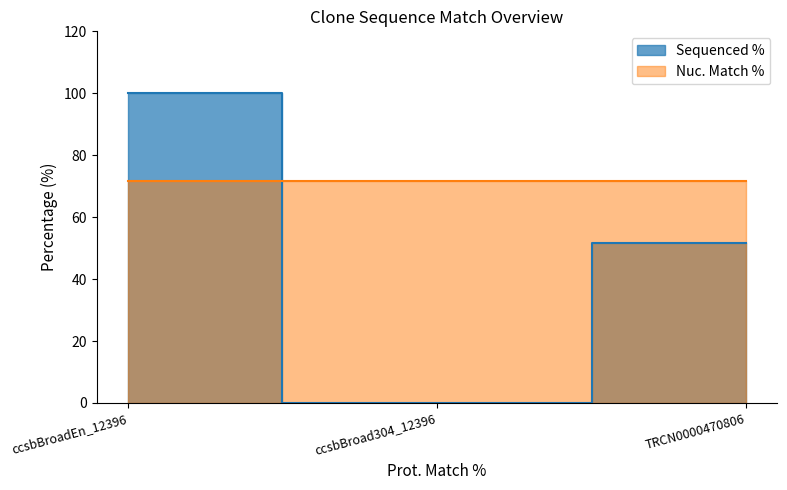

How many categories are shown in the chart?

3